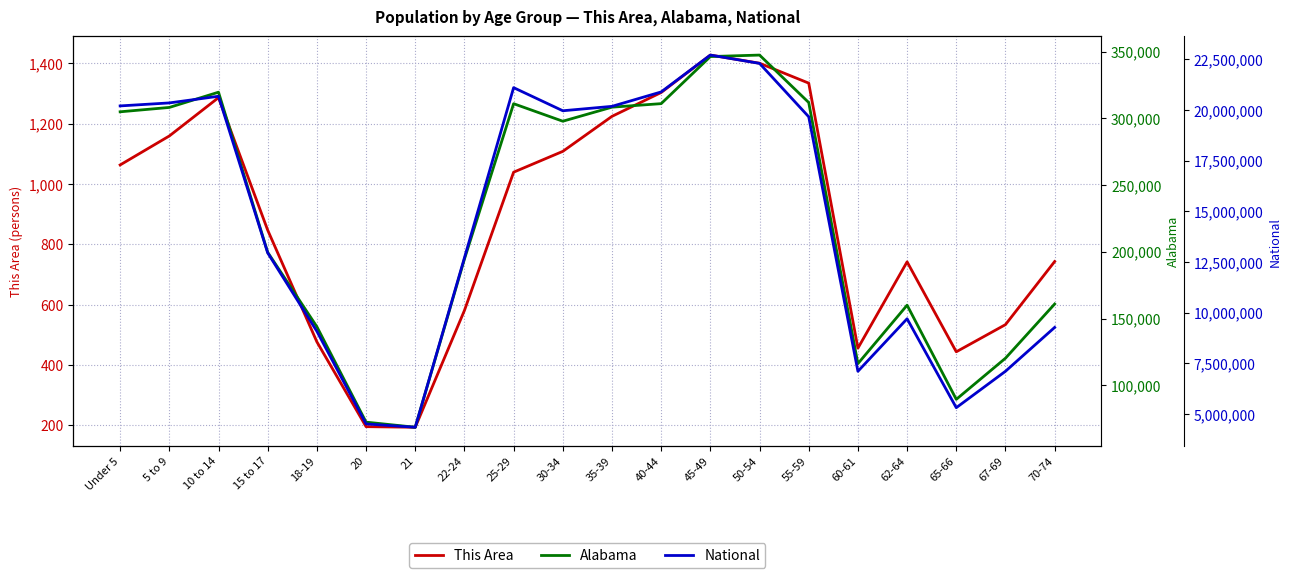

At how many categories does at least one series exceed 20979656?

3